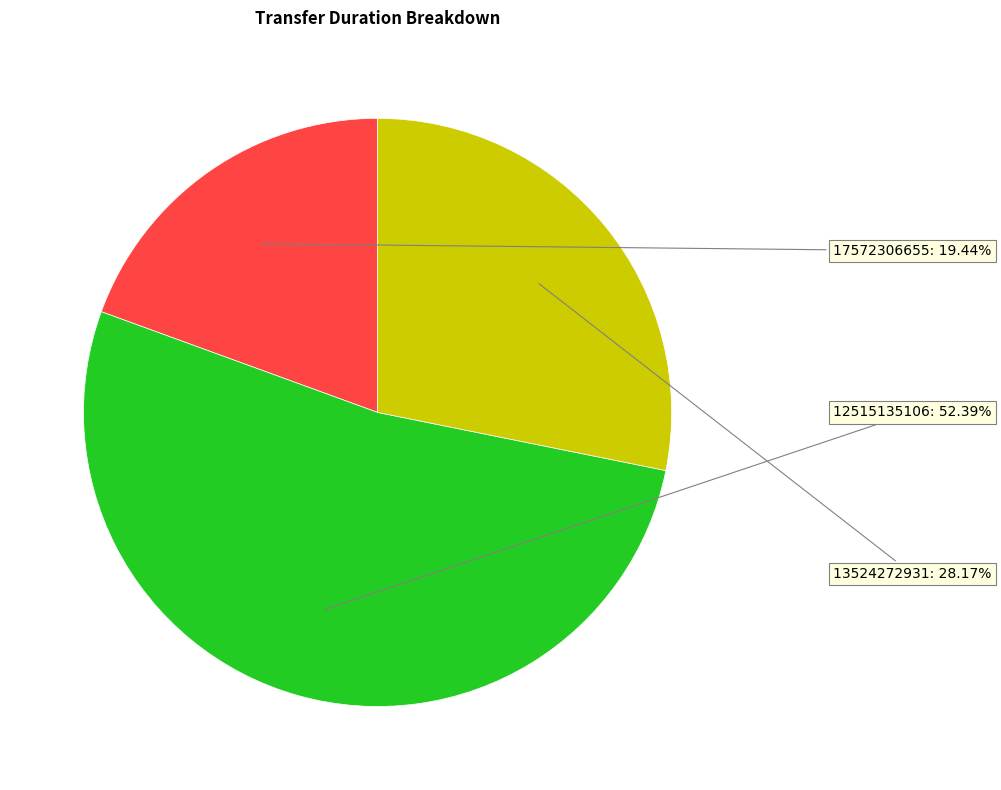

Count the number of slices in the pie.

3